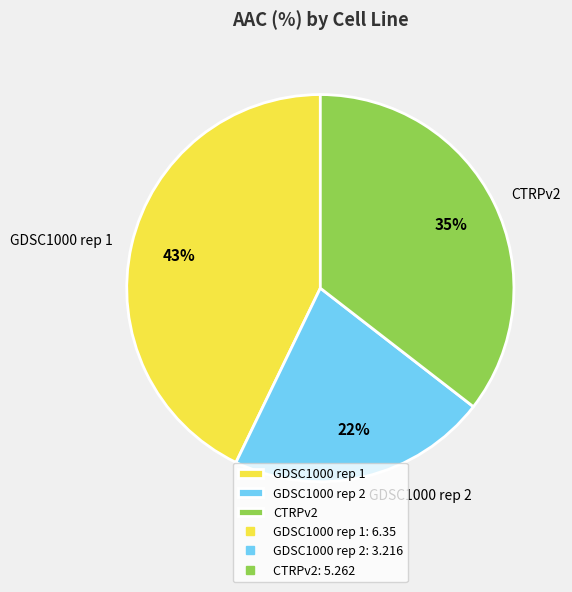

True or false: GDSC1000 rep 1 accounts for 43% of the total.

True